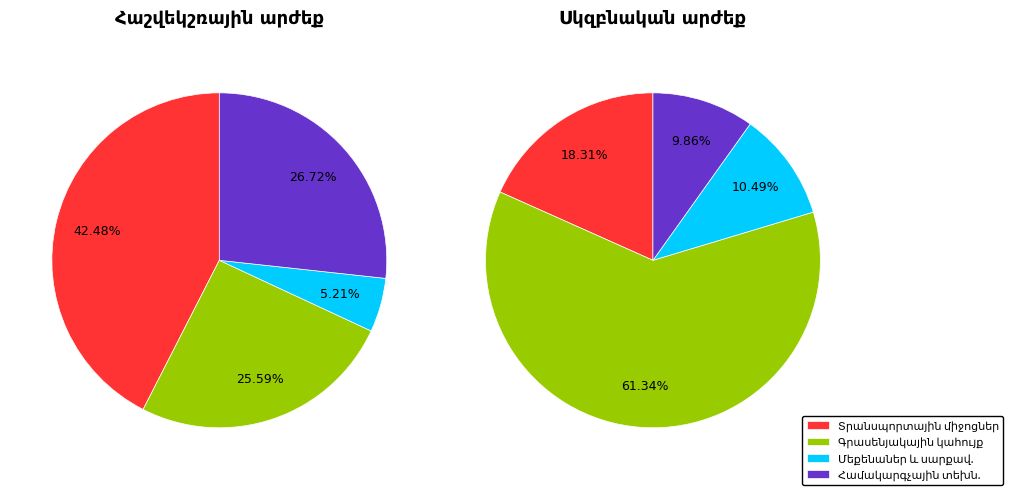

Is it true that Համակարգչային և հարակից տեխնիկա is 37% of the pie?

False